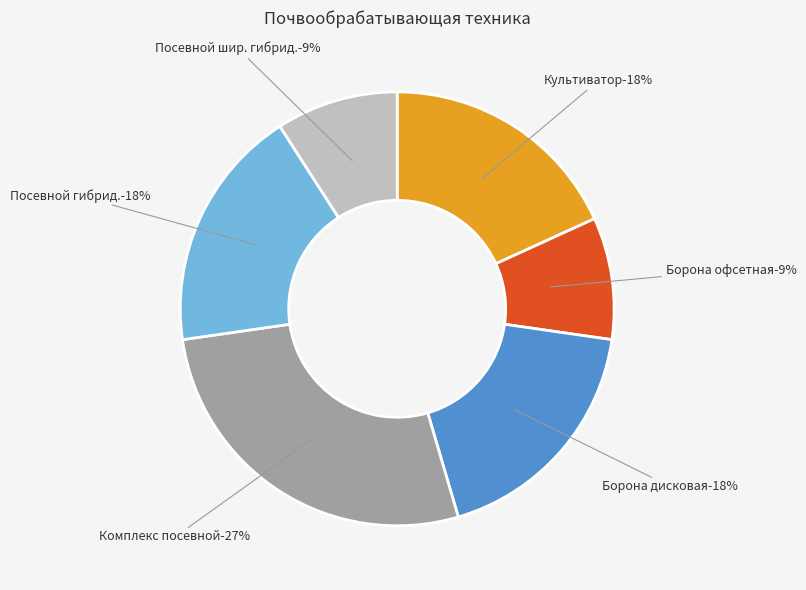

Which slice is the largest?

Комплекс посевной